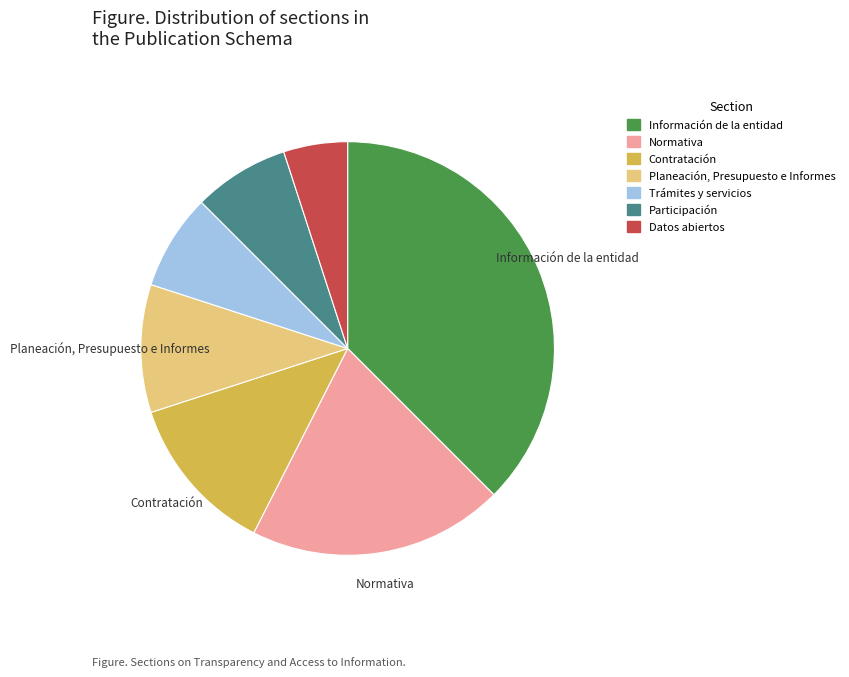

Is it true that Normativa is 6% of the pie?

False